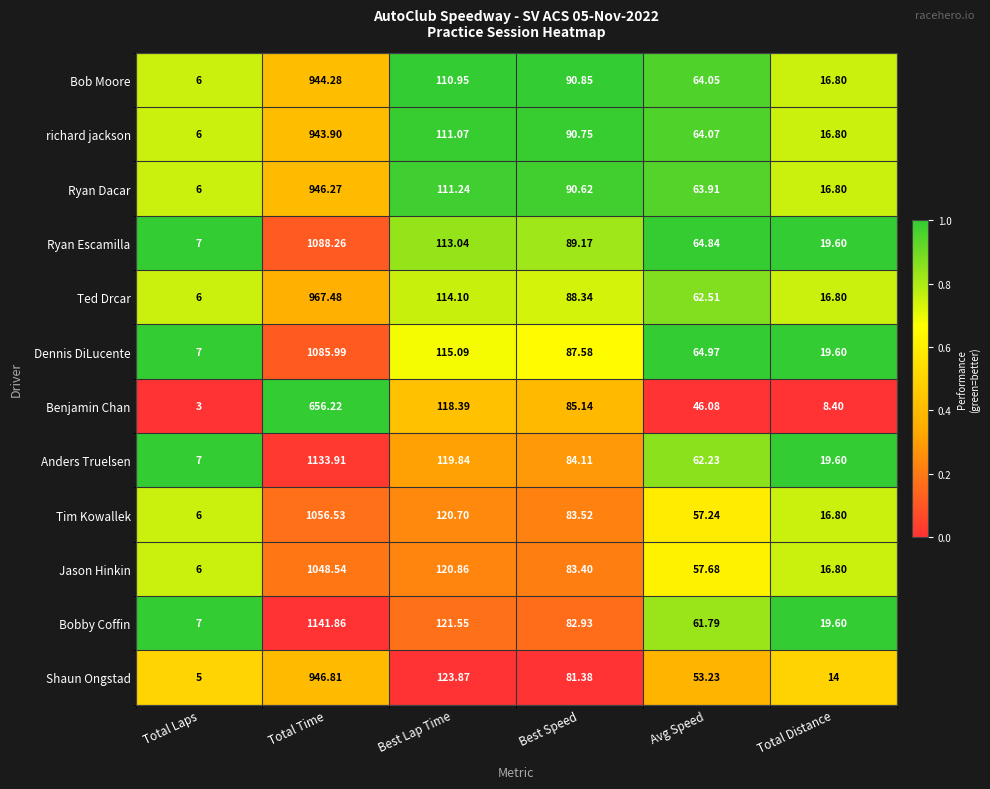

Rank the categories by Ryan Dacar value from lowest to highest.

Total Laps, Total Distance, Avg Speed, Best Speed, Best Lap Time, Total Time